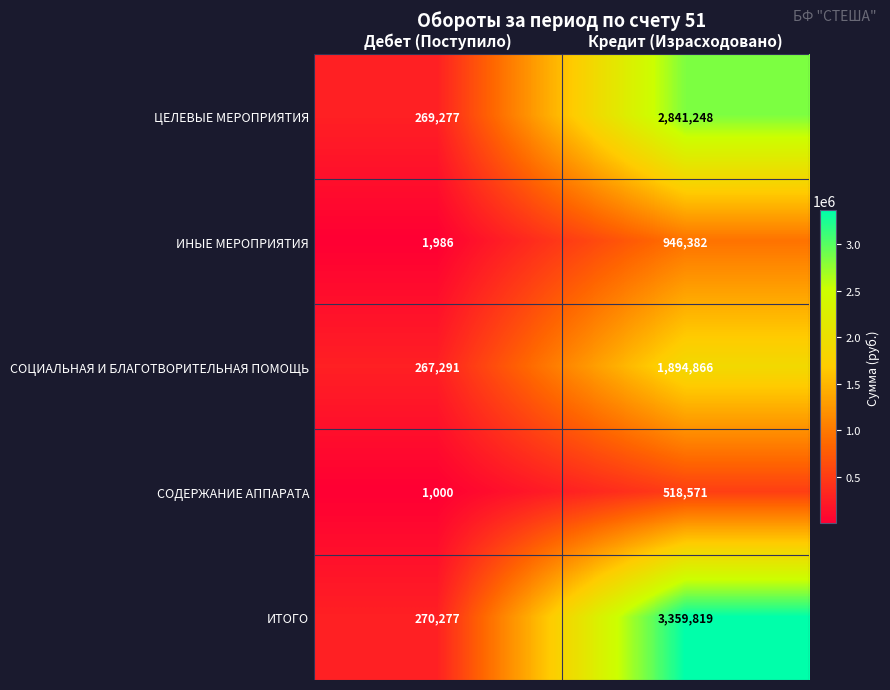

Reading left to right, extract all data points from this chart.

ЦЕЛЕВЫЕ МЕРОПРИЯТИЯ: 269277	2841248
ИНЫЕ МЕРОПРИЯТИЯ: 1986	946382
СОЦИАЛЬНАЯ И БЛАГОТВОРИТЕЛЬНАЯ ПОМОЩЬ: 267291	1894866
СОДЕРЖАНИЕ АППАРАТА: 1000	518571
ИТОГО: 270277	3359819